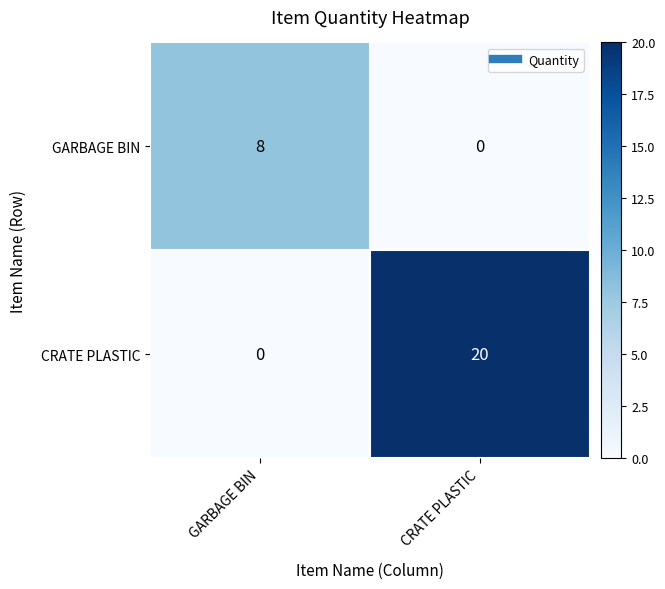

At which category is the sum across all series the highest?

CRATE PLASTIC